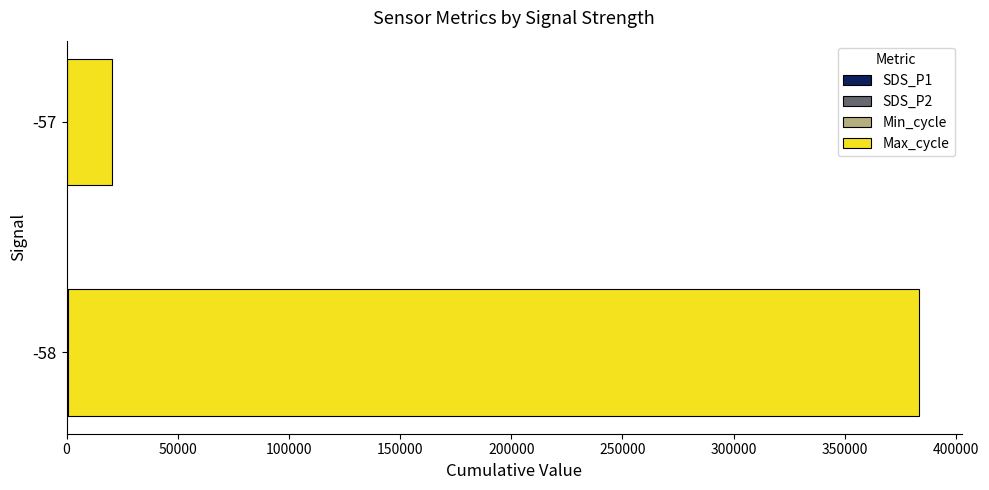

At which category is the sum across all series the highest?

-58